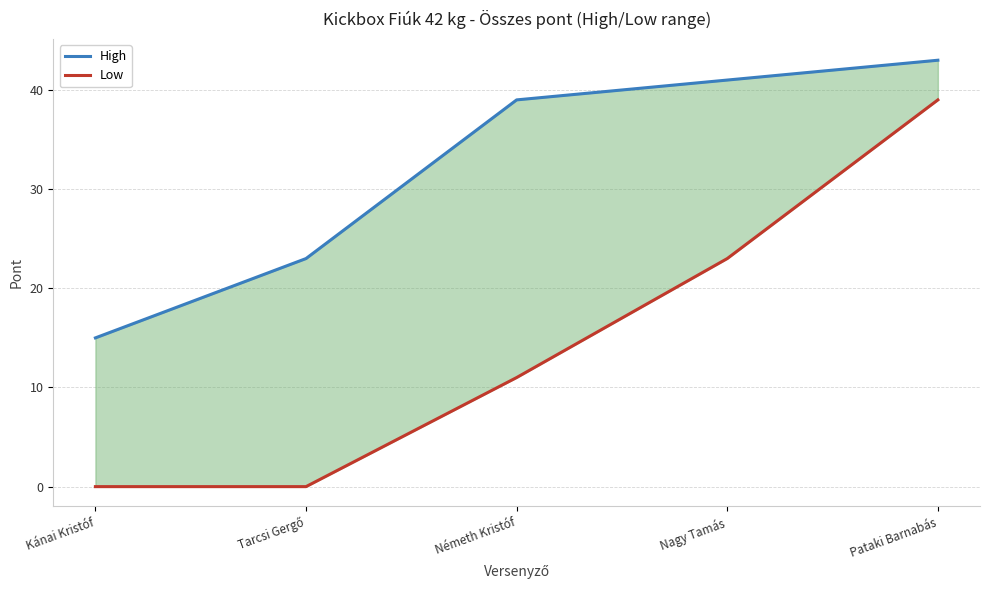

Which series has the largest total across all categories?

High